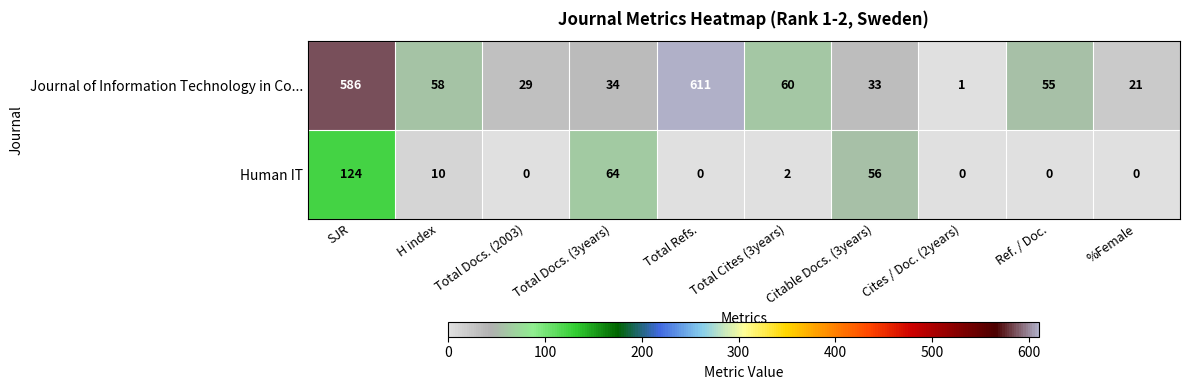

What is the total value across all series at H index?

68